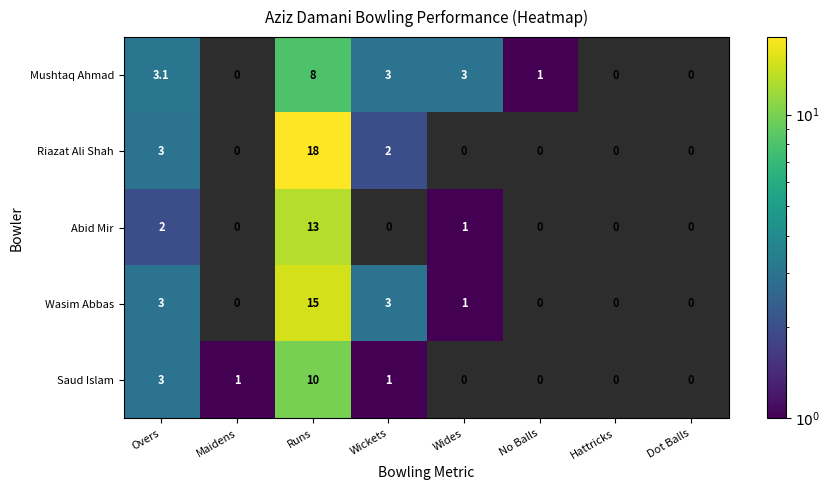

Rank the series at Runs from lowest to highest value.

Mushtaq Ahmad, Saud Islam, Abid Mir, Wasim Abbas, Riazat Ali Shah